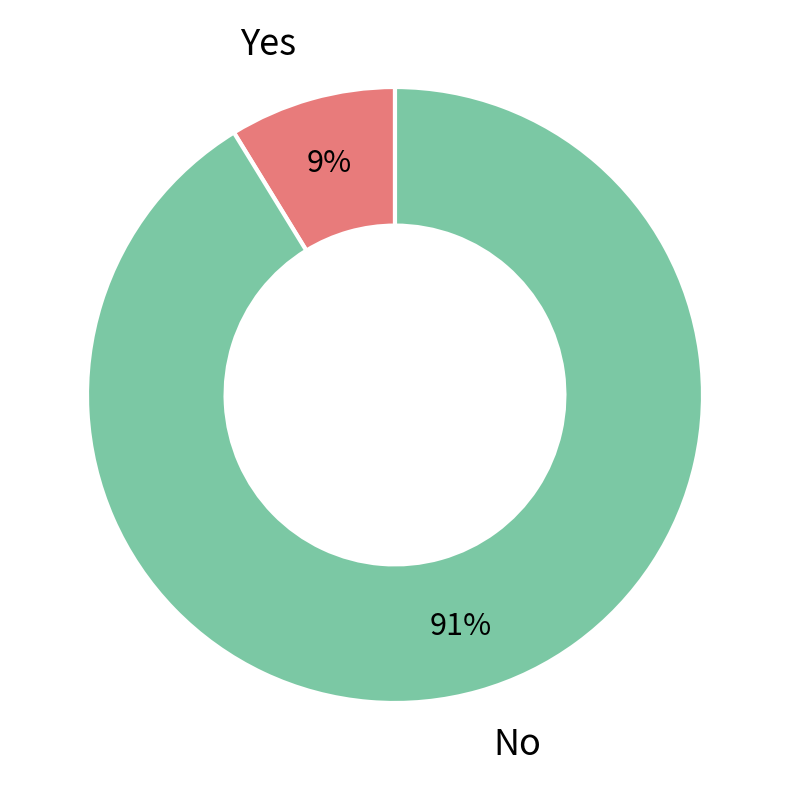

To the nearest percent, what portion does No represent?

91%